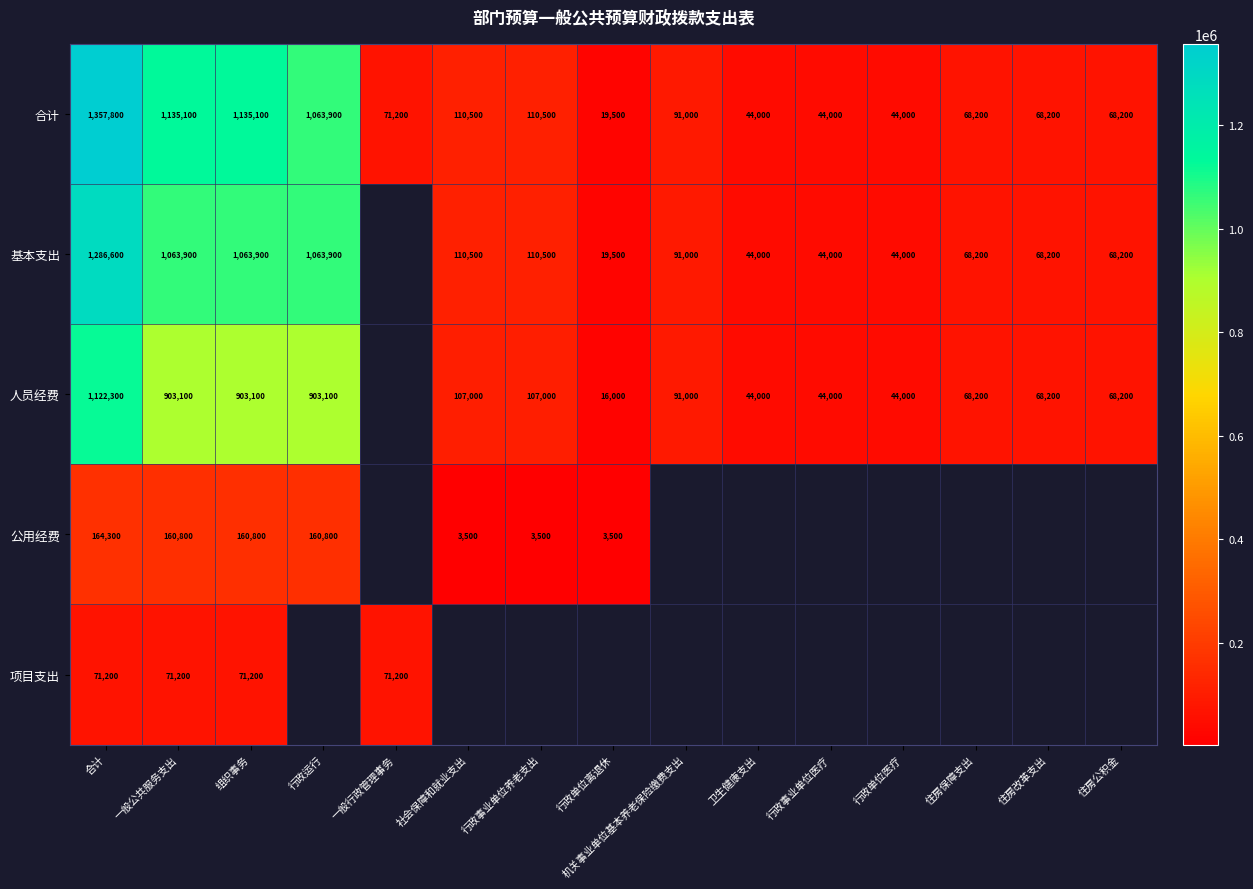

Is it true that 合计 equals 112949.6 at 一般行政管理事务?

False